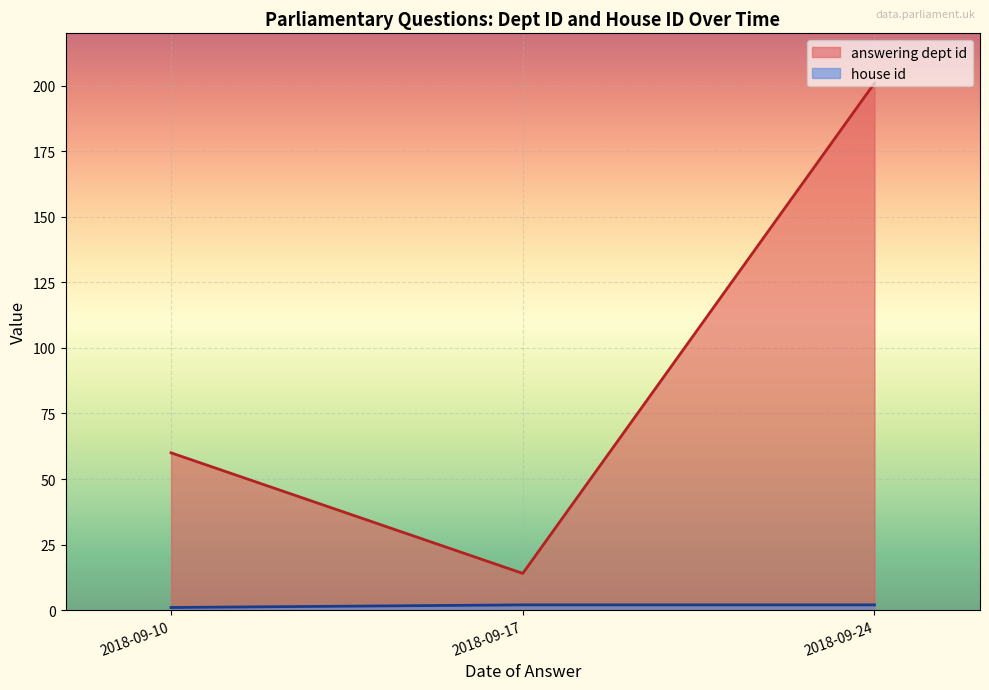

How many series are shown in this chart?

2